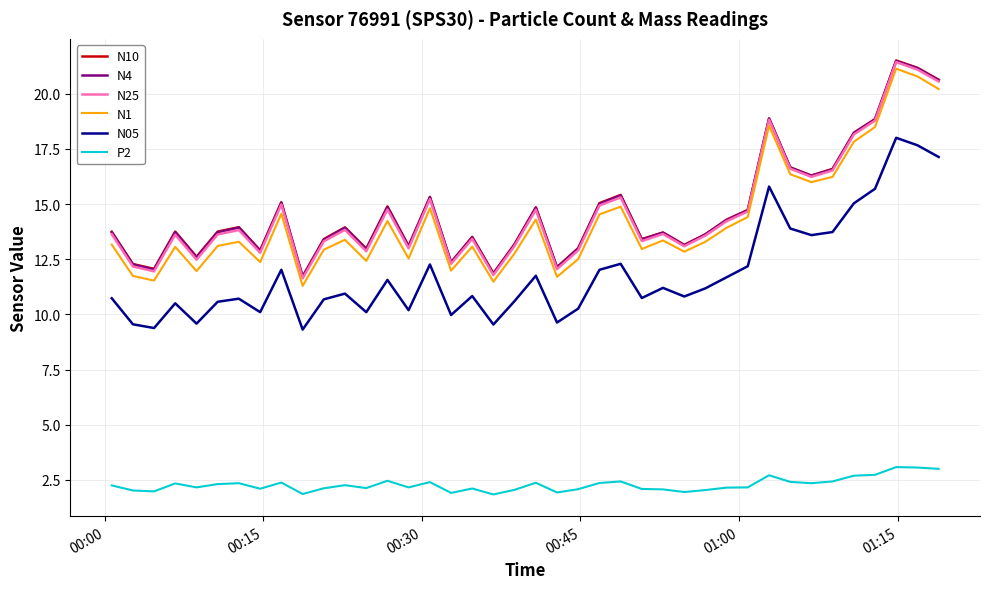

What is the minimum value shown in the chart?

1.8